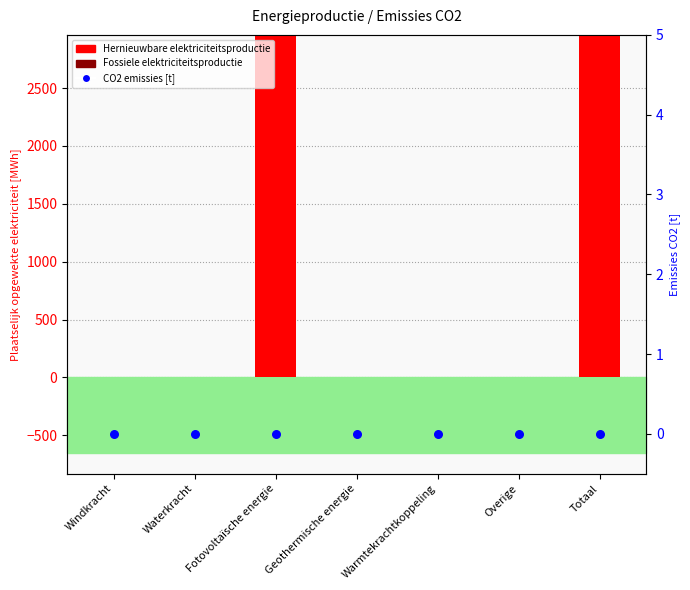

At how many categories does at least one series exceed 444?

2